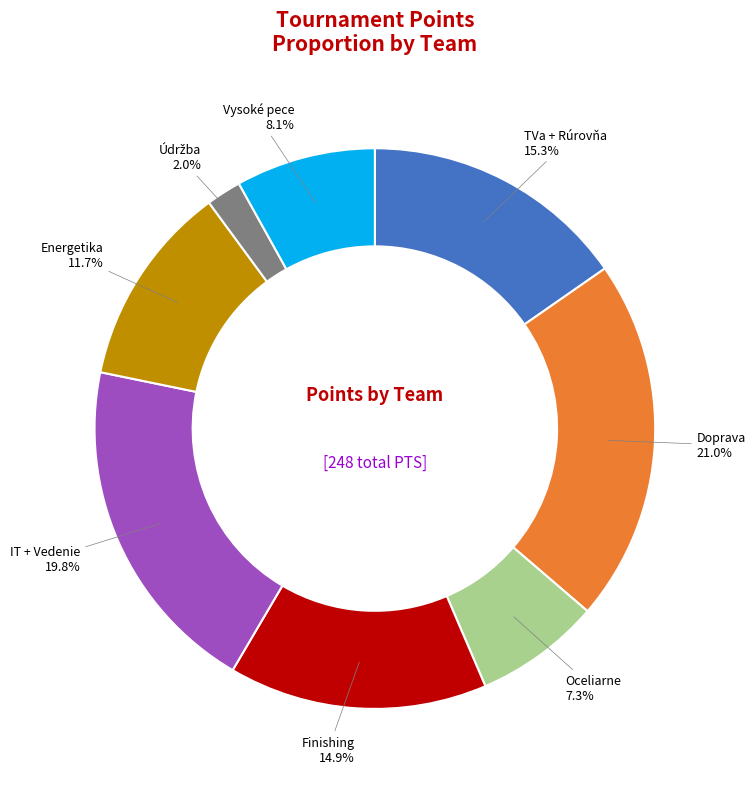

Is there a majority slice in this chart?

No